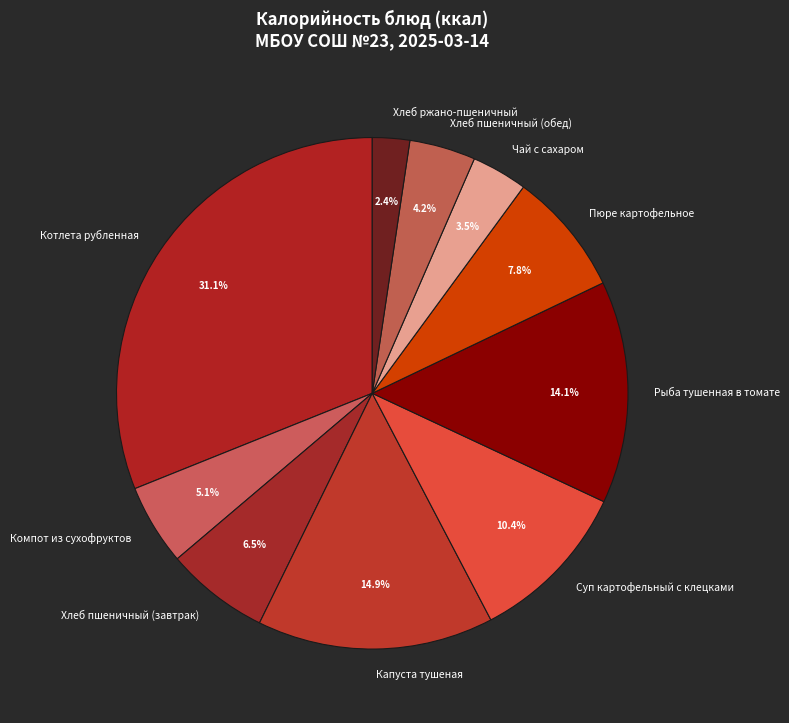

To the nearest percent, what portion does Котлета рубленная represent?

31%